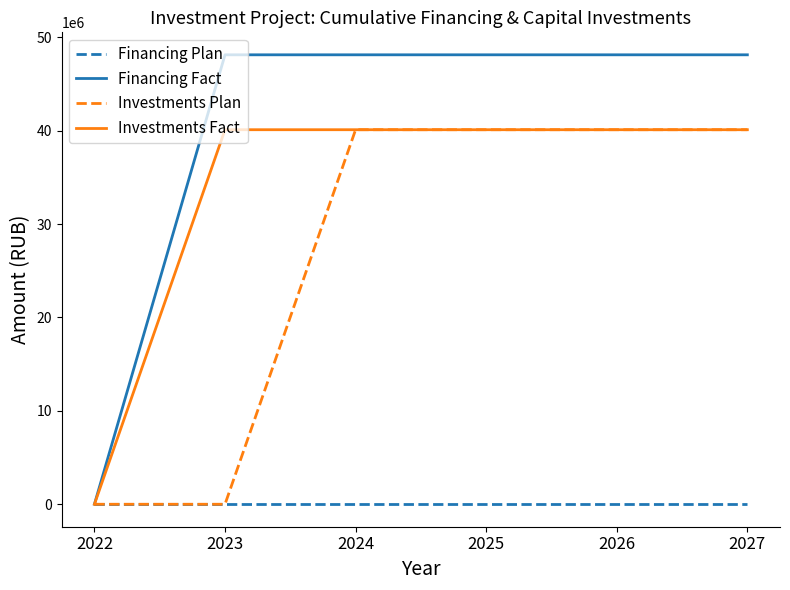

The value of Financing Fact at 2027 is 48119520. True or false?

True